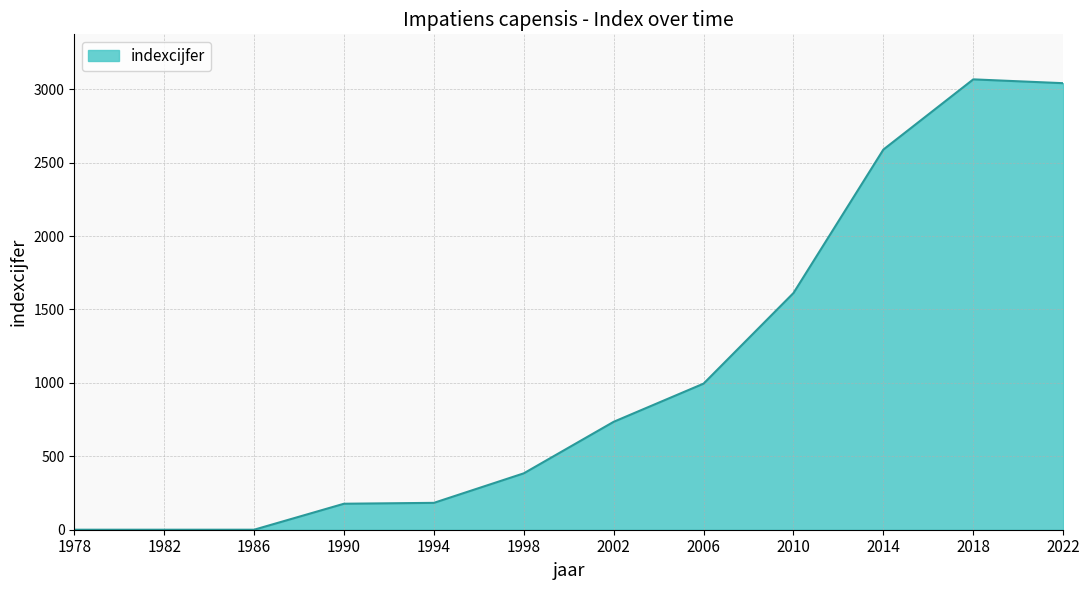

What is the sum of all values?

12783